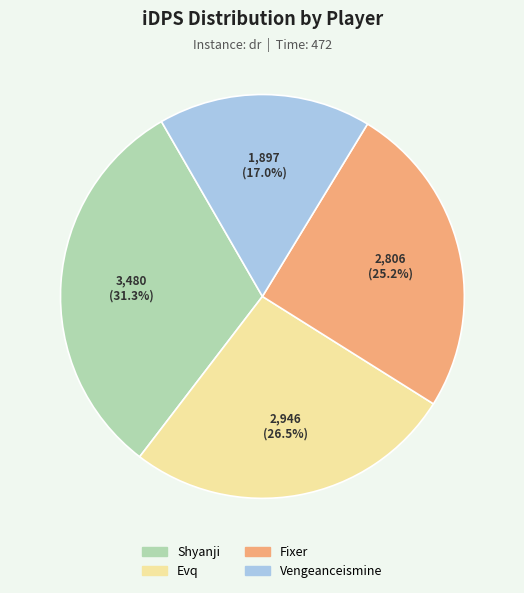

Count the number of slices in the pie.

4